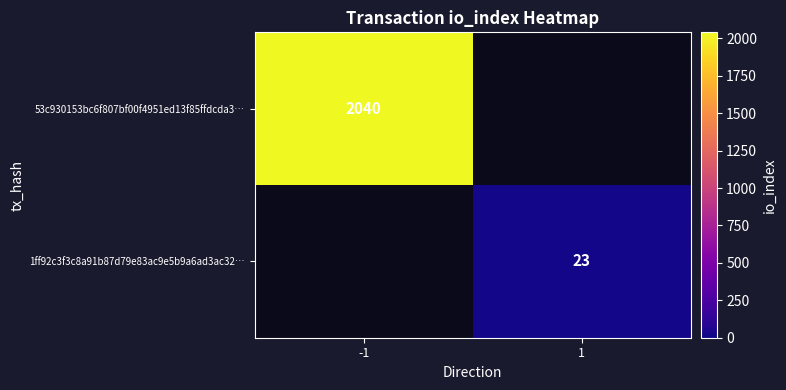

Is it true that 1ff92c3f3c8a91b87d79e83ac9e5b9a6ad3ac32… equals 8 at 1?

False